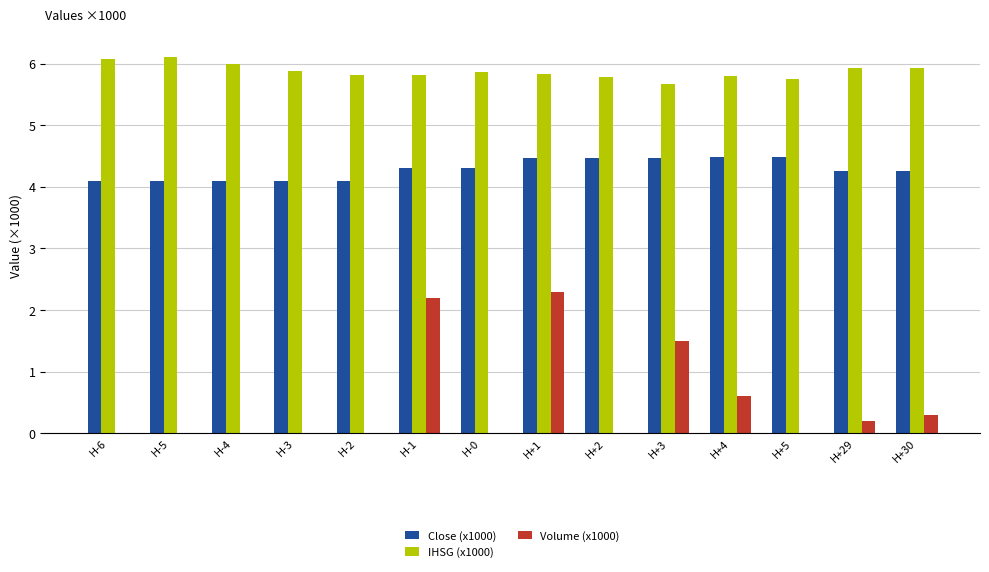

True or false: IHSG (x1000) has a value of 1.4 at H-2.

False